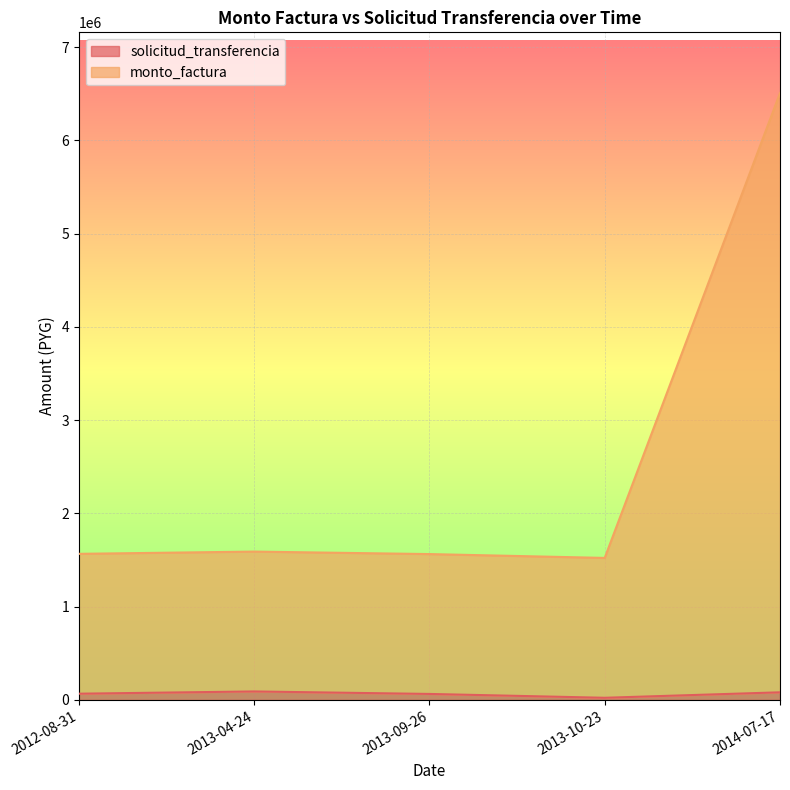

What is the difference between the maximum and minimum values in the monto_factura series?

4985996